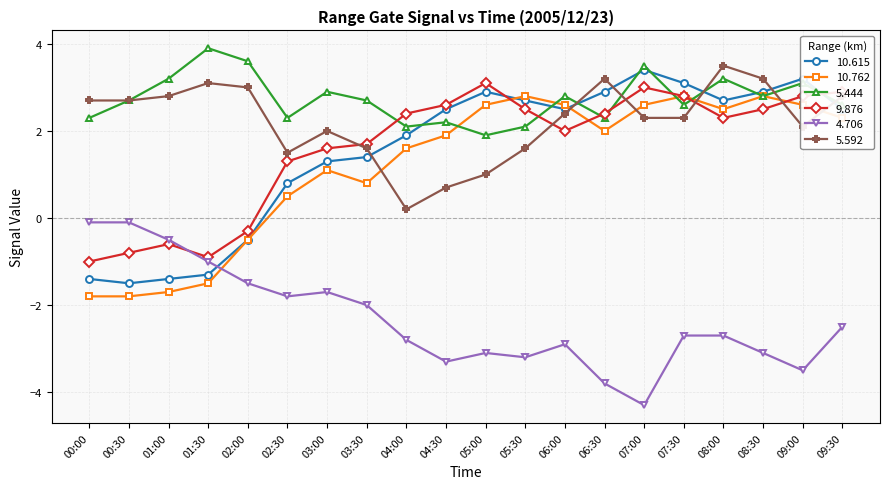

Which series has the largest total across all categories?

5.444